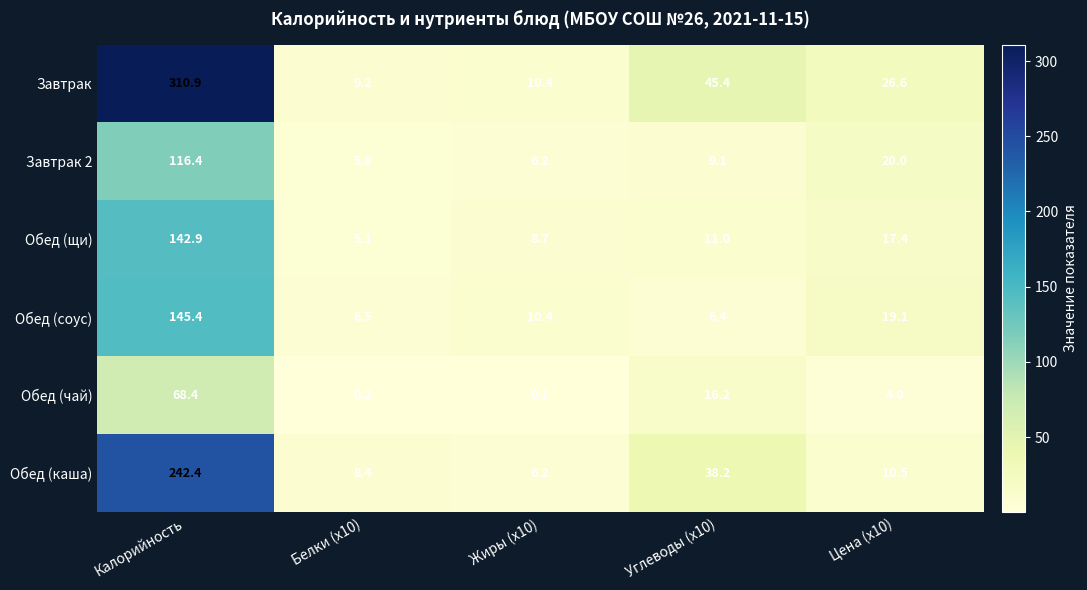

Reading left to right, transcribe all the data shown in this chart.

Завтрак: 310.9	9.2	10.4	45.4	26.6
Завтрак 2: 116.4	5.8	6.2	9.1	20.0
Обед (щи): 142.9	5.1	8.7	11.0	17.4
Обед (соус): 145.4	6.5	10.4	6.4	19.1
Обед (чай): 68.4	0.2	0.1	16.2	4.0
Обед (каша): 242.4	8.4	6.2	38.2	10.5